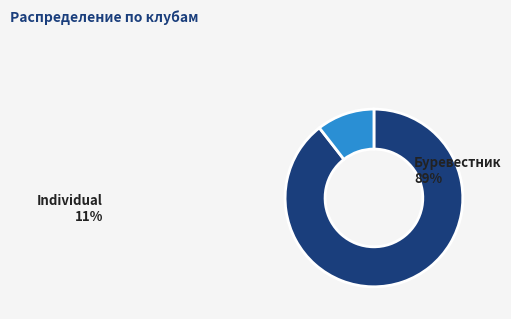

Is there any slice that represents more than half of the pie?

Yes